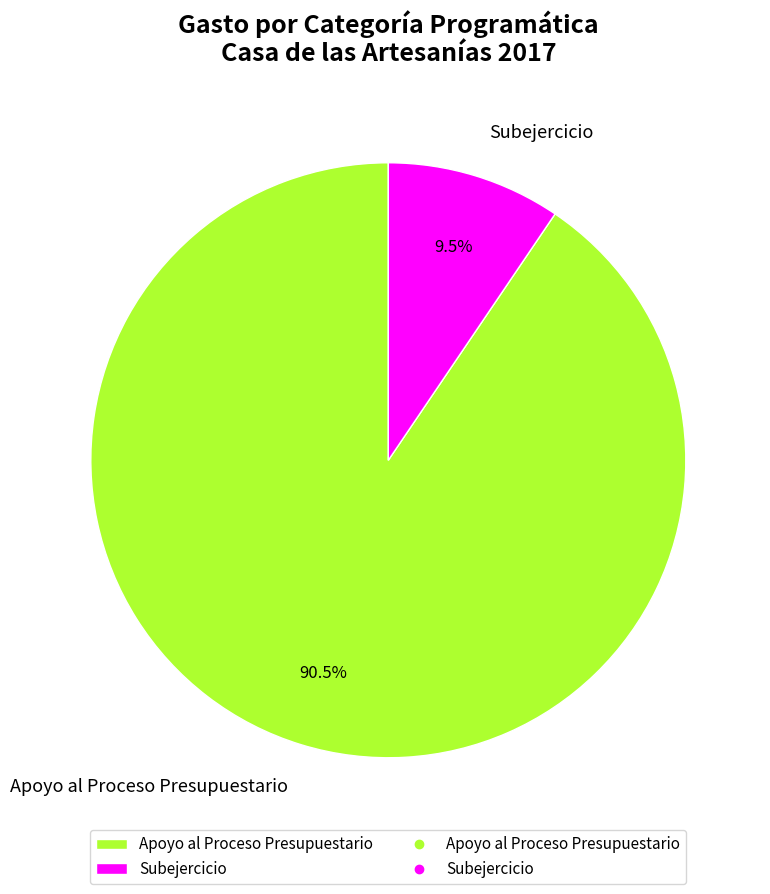

Between Apoyo al Proceso Presupuestario and Subejercicio, which is larger?

Apoyo al Proceso Presupuestario